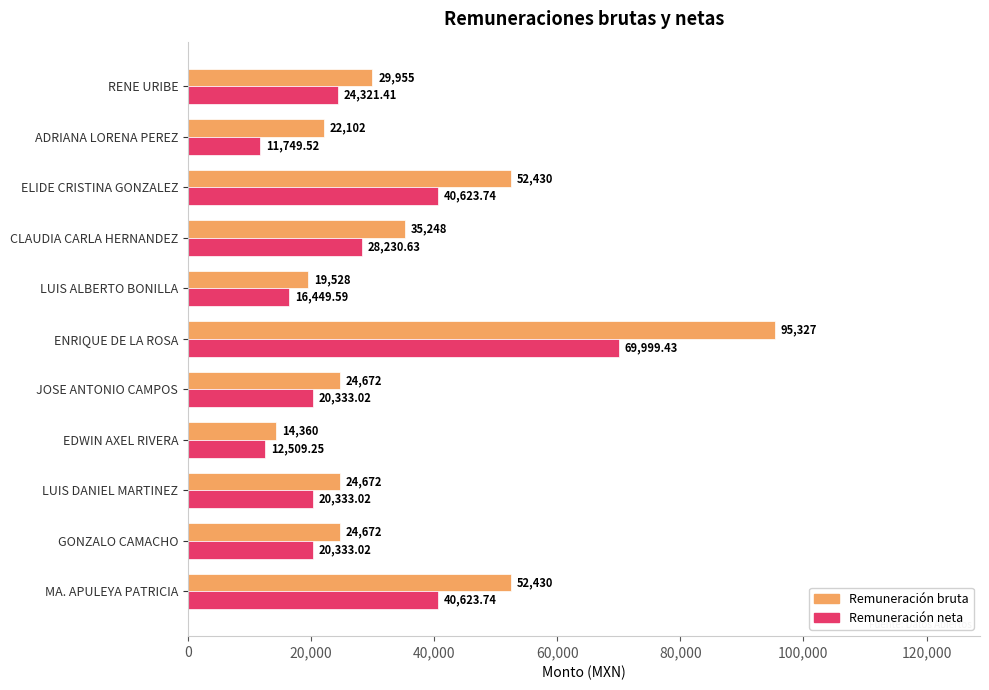

Which series has the widest spread of values?

Remuneración bruta